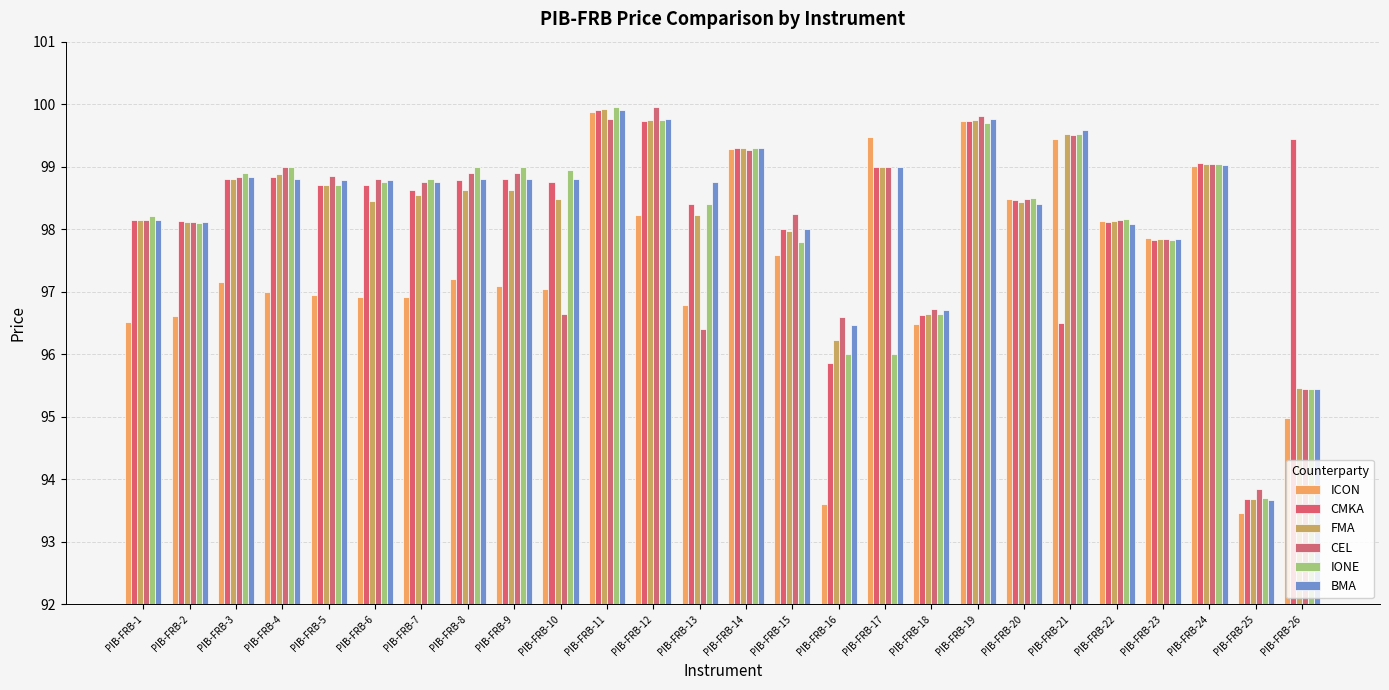

How many groups of bars are there?

26